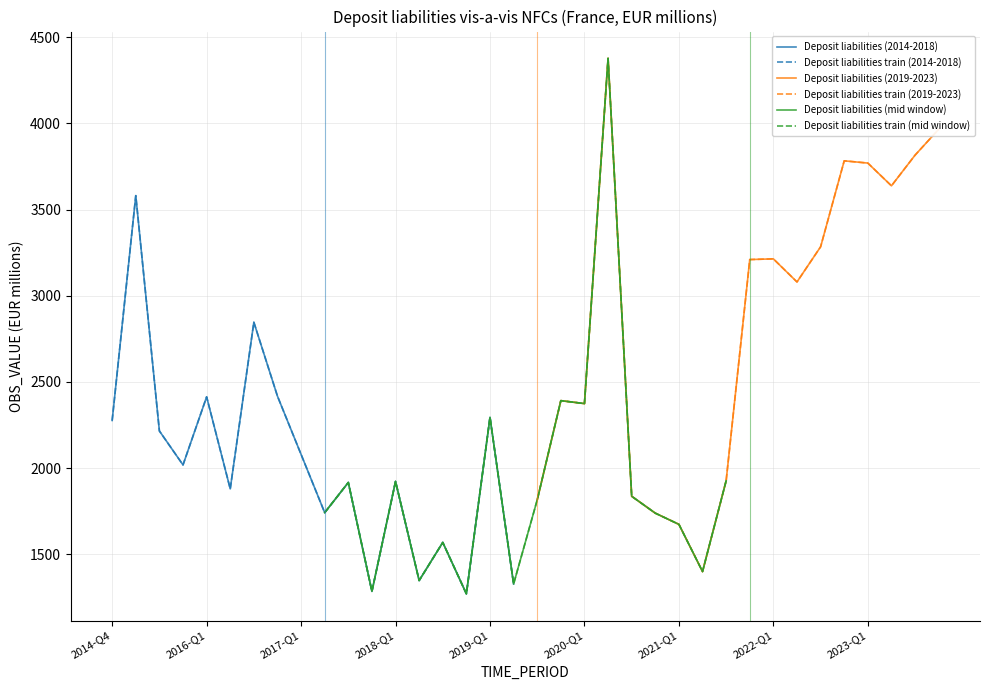

True or false: Deposit liabilities train (2014-2018) and Deposit liabilities (2014-2018) cross at least once.

False